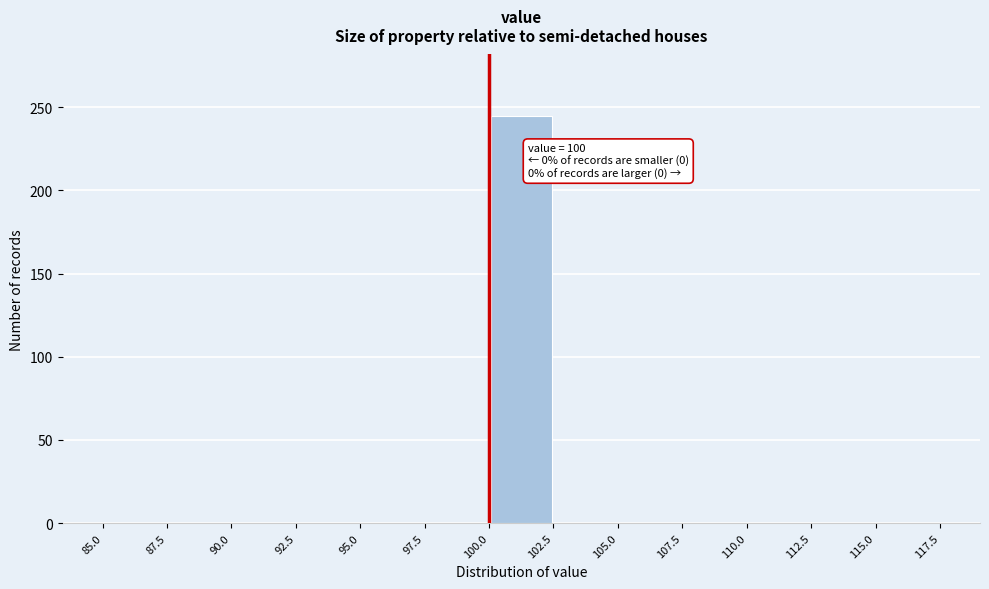

Which range on the x-axis has the tallest bar?

100.0 to 102.5